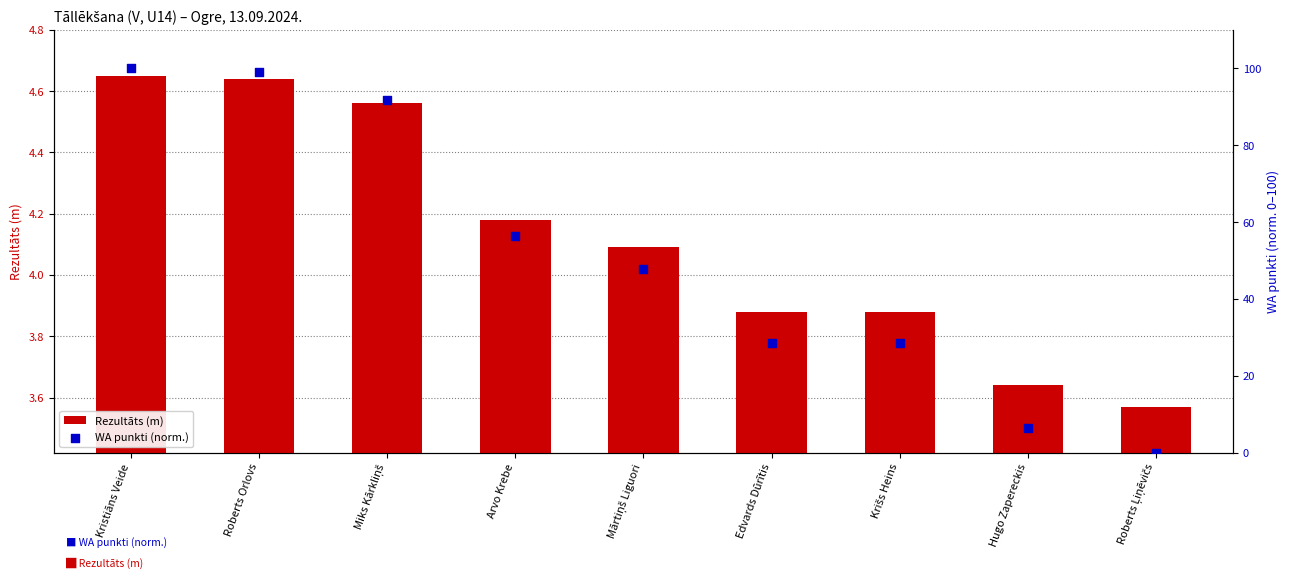

Is the value of WA punkti (norm.) at Edvards Dūrītis greater than the value of Rezultāts (m) at Arvo Krebe?

Yes